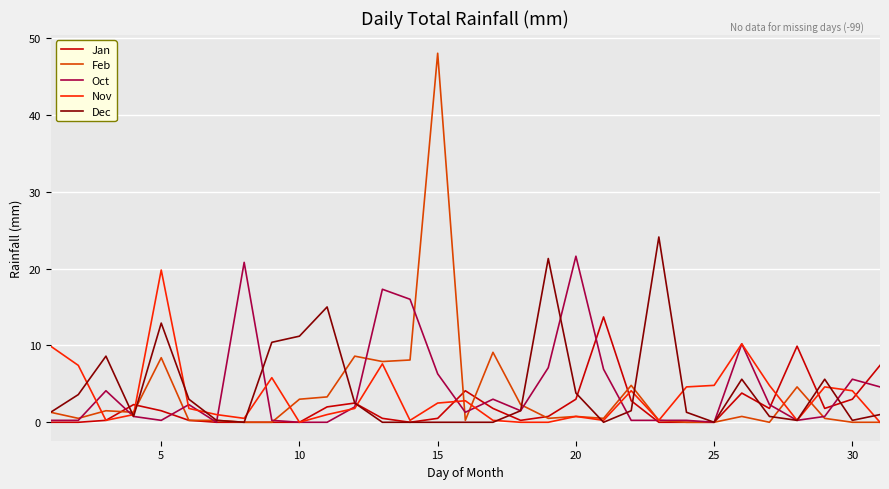

Which series has the widest spread of values?

Feb